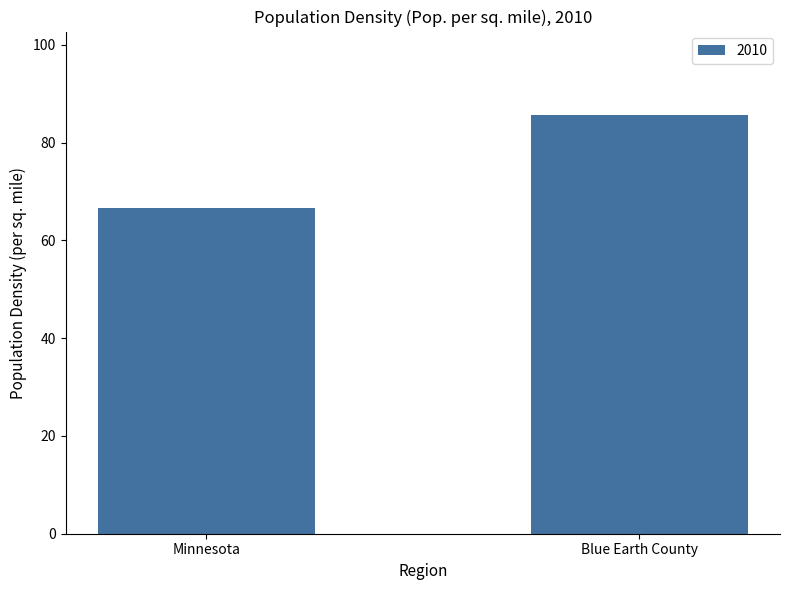

List the labels in order of value, largest first.

Blue Earth County, Minnesota